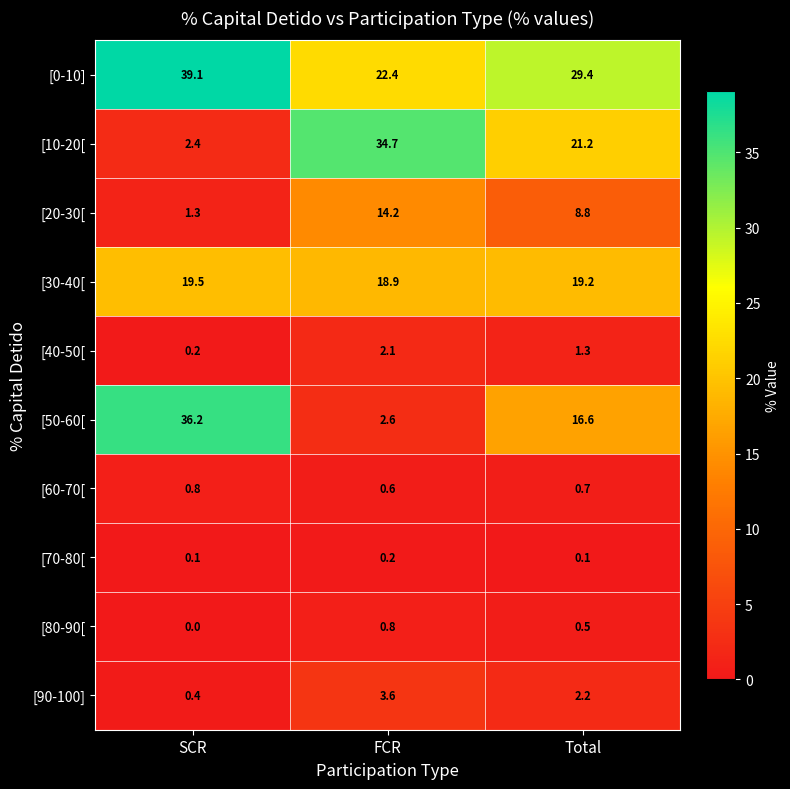

How many series are shown in this chart?

10